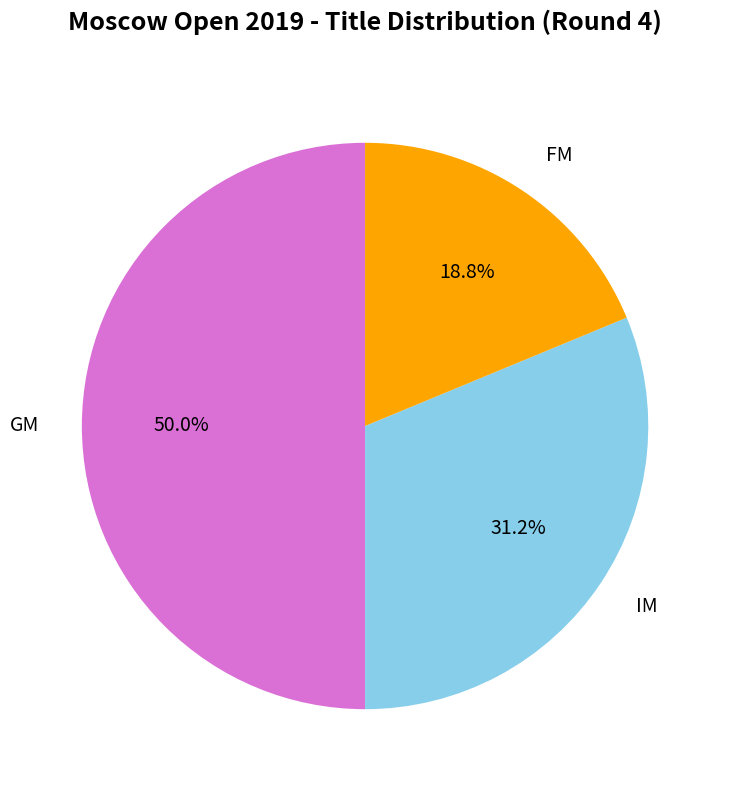

How many slices are in this pie chart?

3